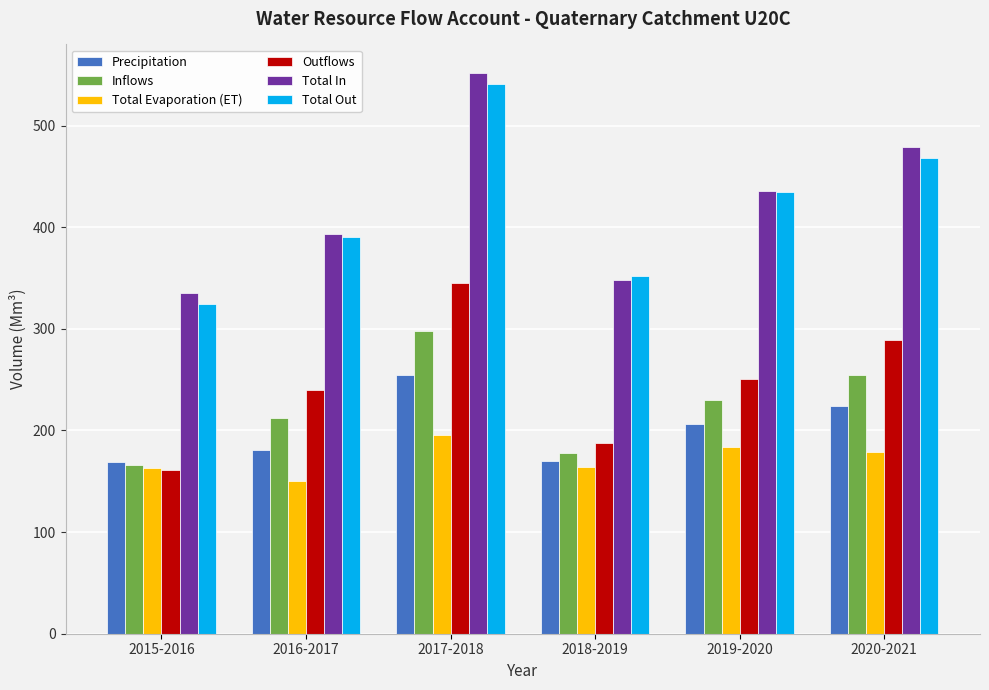

What is the average value of the Total In series?

424.0